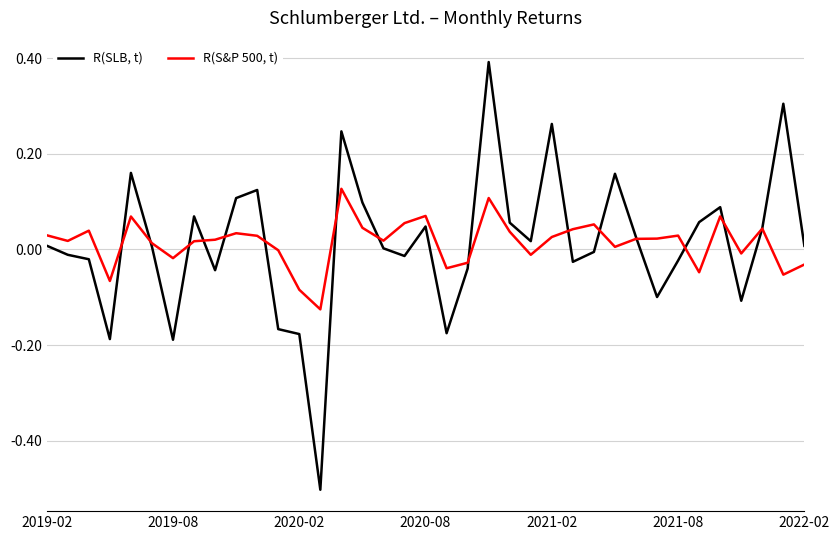

What is the minimum value shown in the chart?

-0.5